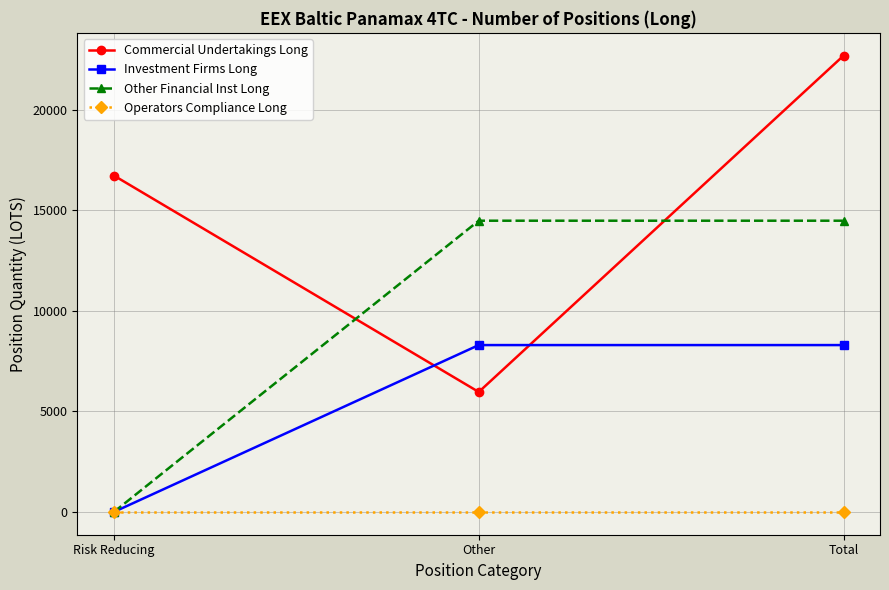

At which label does Commercial Undertakings Long first exceed 16730?

Risk Reducing